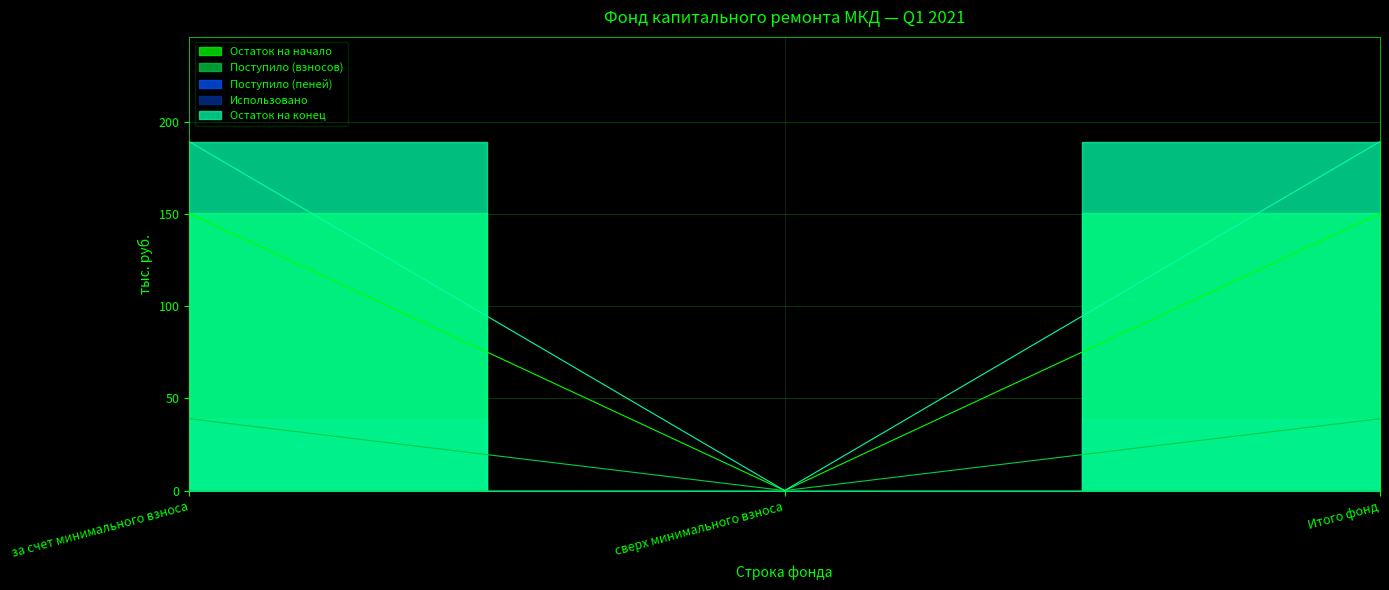

True or false: Остаток на конец has a value of 45.1 at за счет минимального взноса.

False